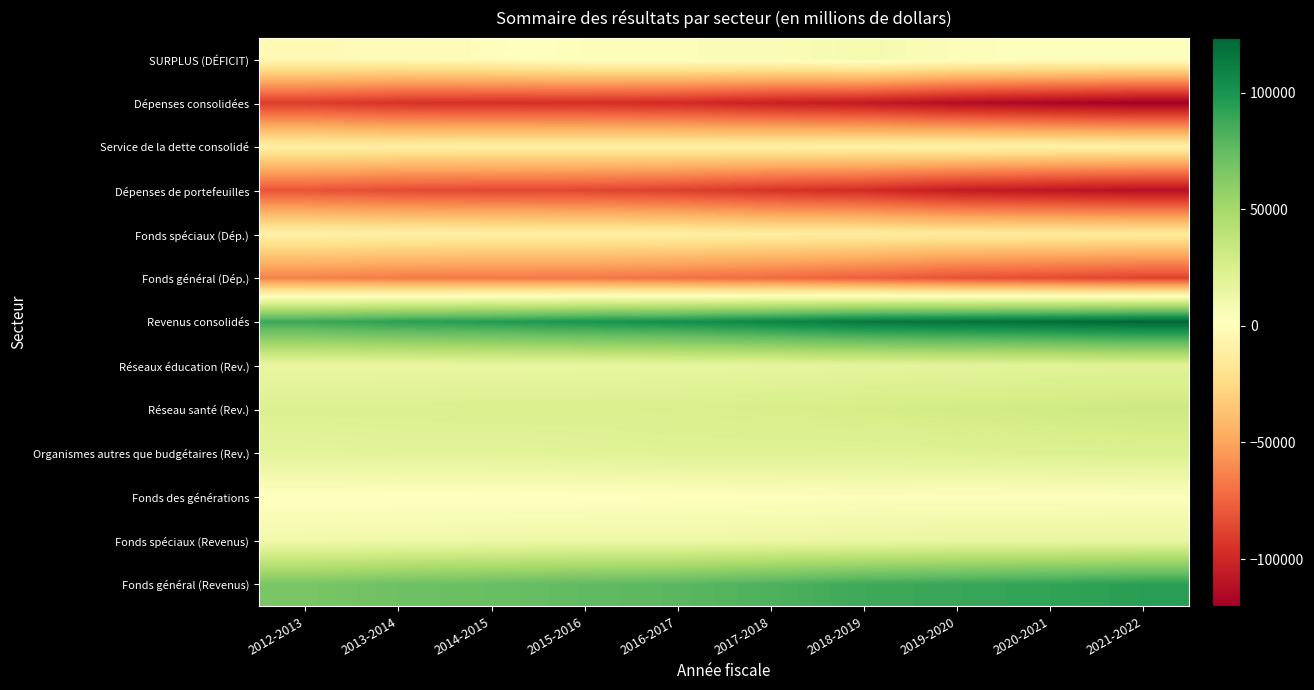

What is the total value across all series at 2019-2020?

-23860